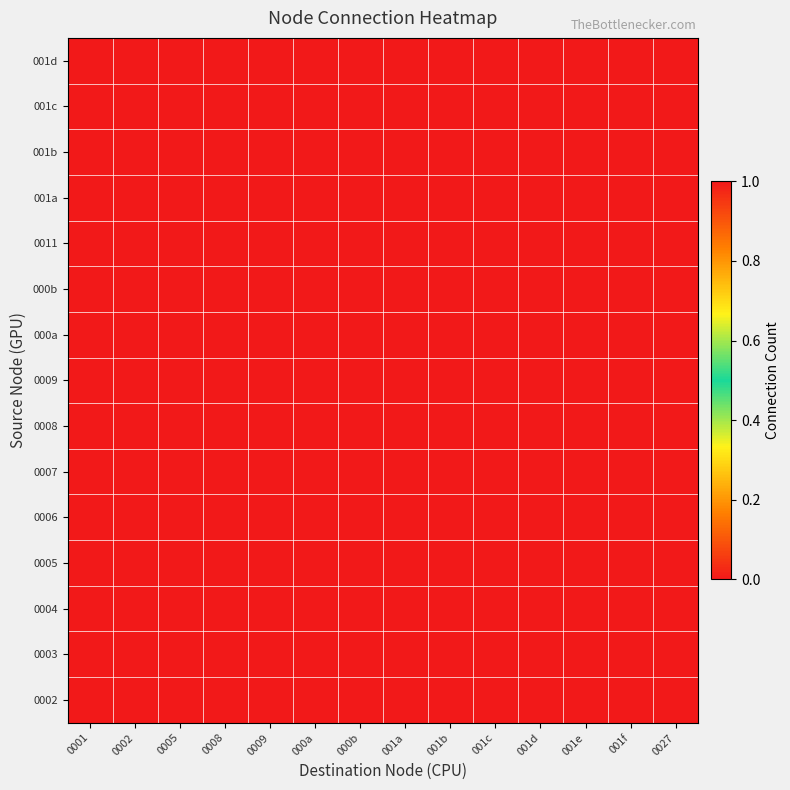

At how many categories does at least one series exceed 0?

14